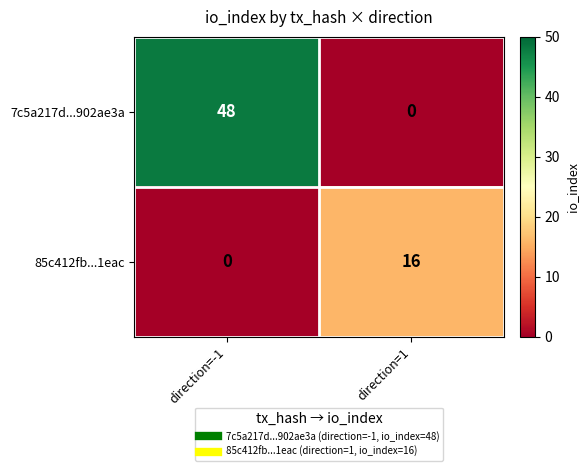

Reading left to right, list all the values displayed in this chart.

7c5a217d...902ae3a: direction=-1=48	direction=1=0
85c412fb...1eac: direction=-1=0	direction=1=16